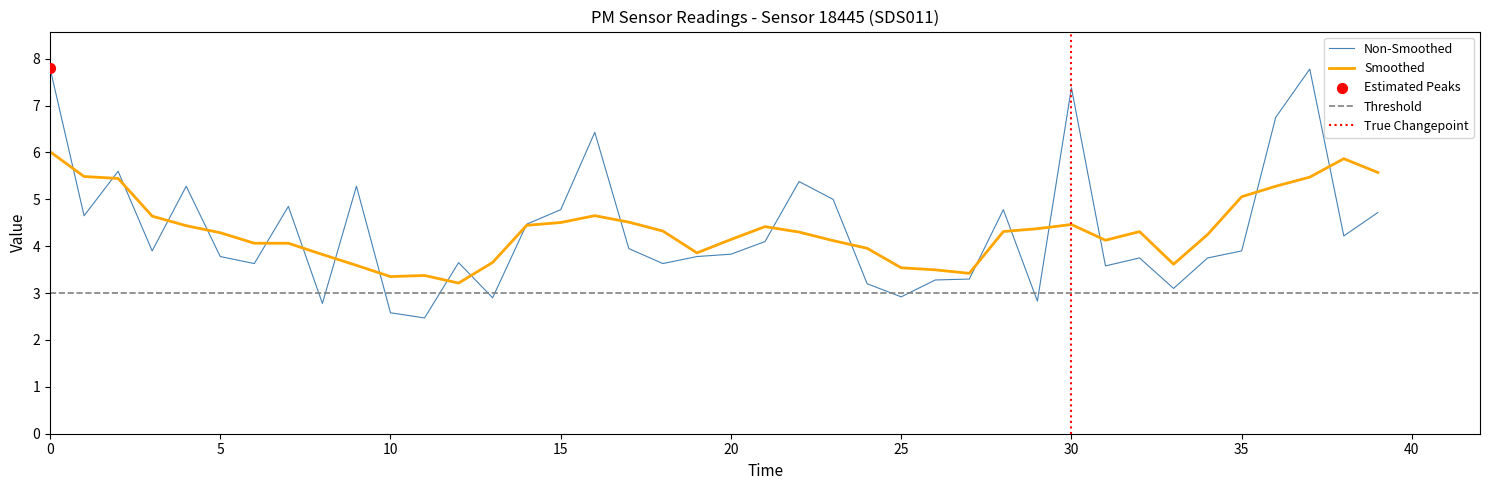

Approximately how many times larger is the value at 5 compared to 2?

0.7